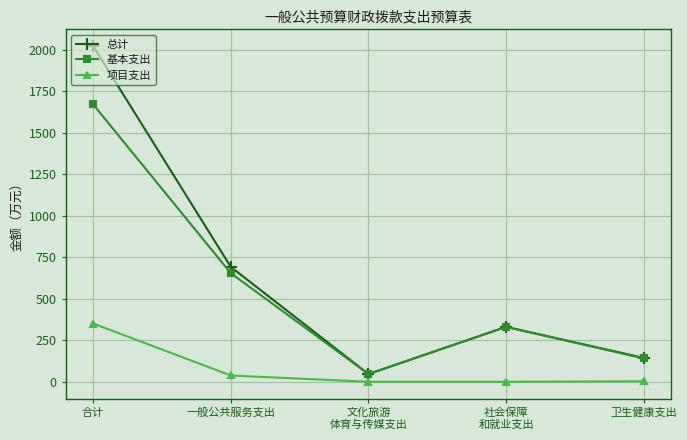

How many values in the 总计 series exceed 330?

3